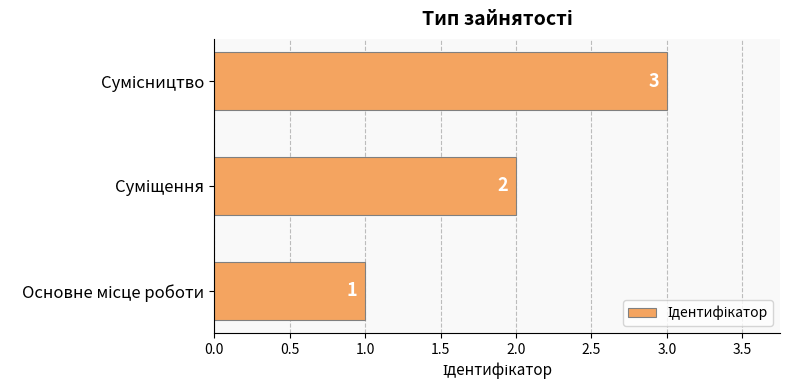

How many values are between 1 and 3?

3